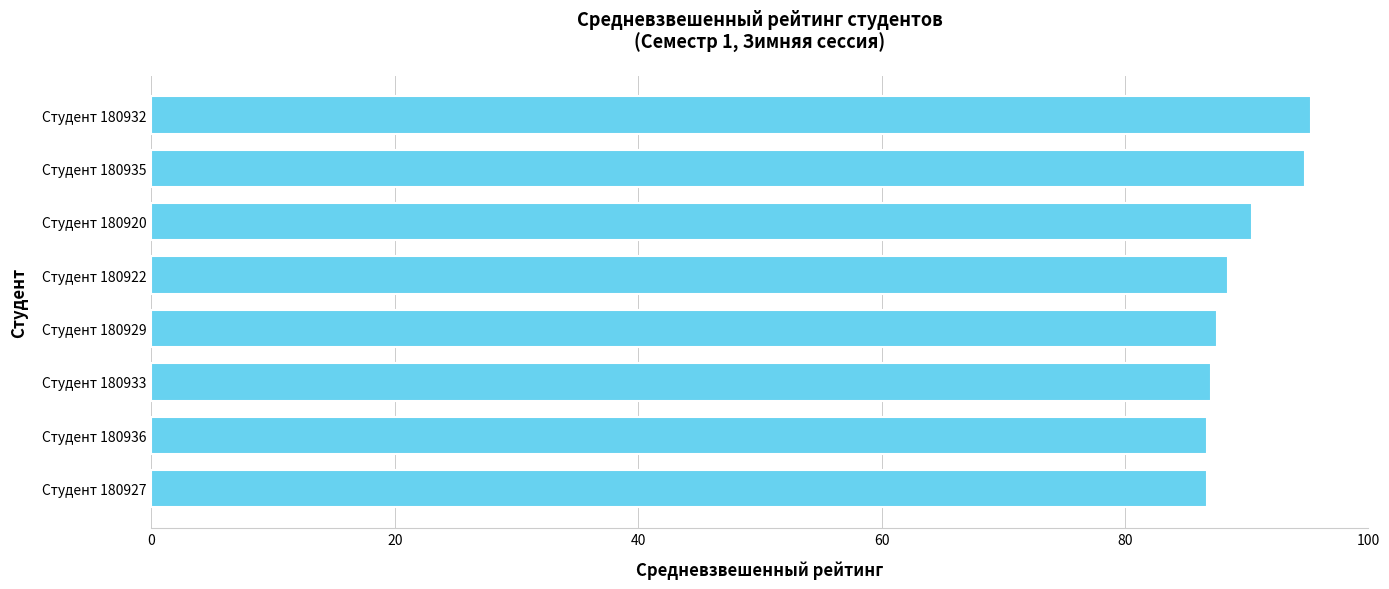

True or false: the data shows 46.8 at Студент 180935.

False